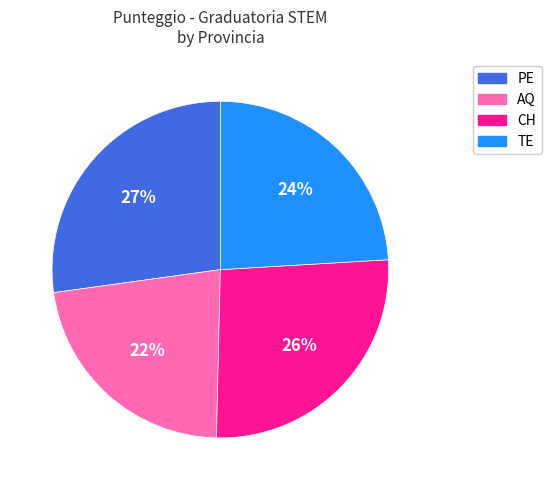

How many slices are in this pie chart?

4